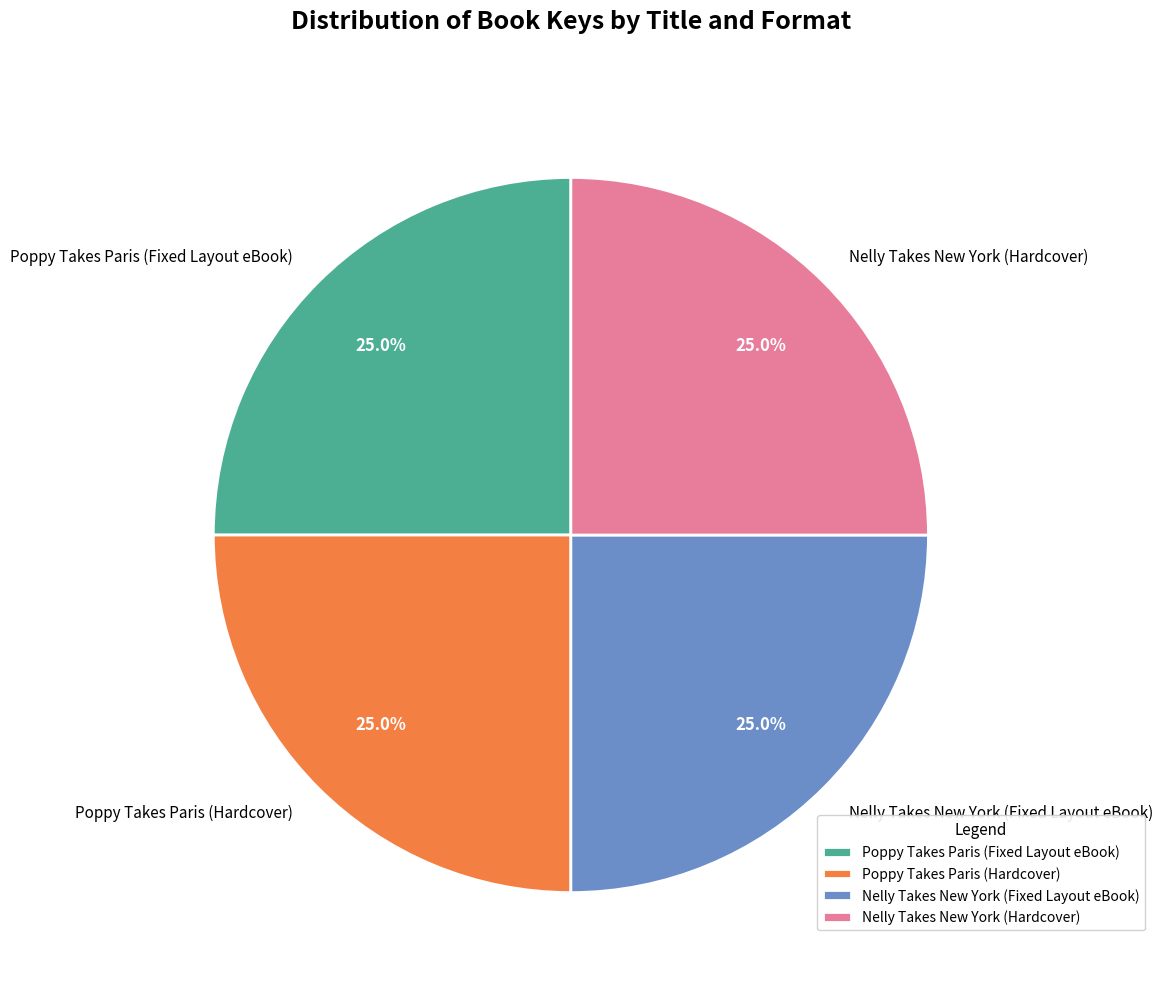

Is there any slice that represents more than half of the pie?

No